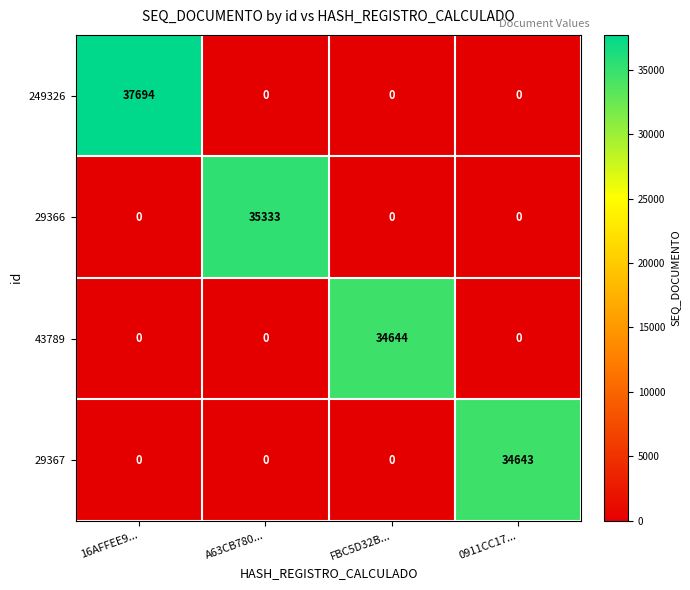

Reading left to right, what are all the values shown in this chart?

249326: 16AFFEE9...=37694	A63CB780...=0	FBC5D32B...=0	0911CC17...=0
29366: 16AFFEE9...=0	A63CB780...=35333	FBC5D32B...=0	0911CC17...=0
43789: 16AFFEE9...=0	A63CB780...=0	FBC5D32B...=34644	0911CC17...=0
29367: 16AFFEE9...=0	A63CB780...=0	FBC5D32B...=0	0911CC17...=34643